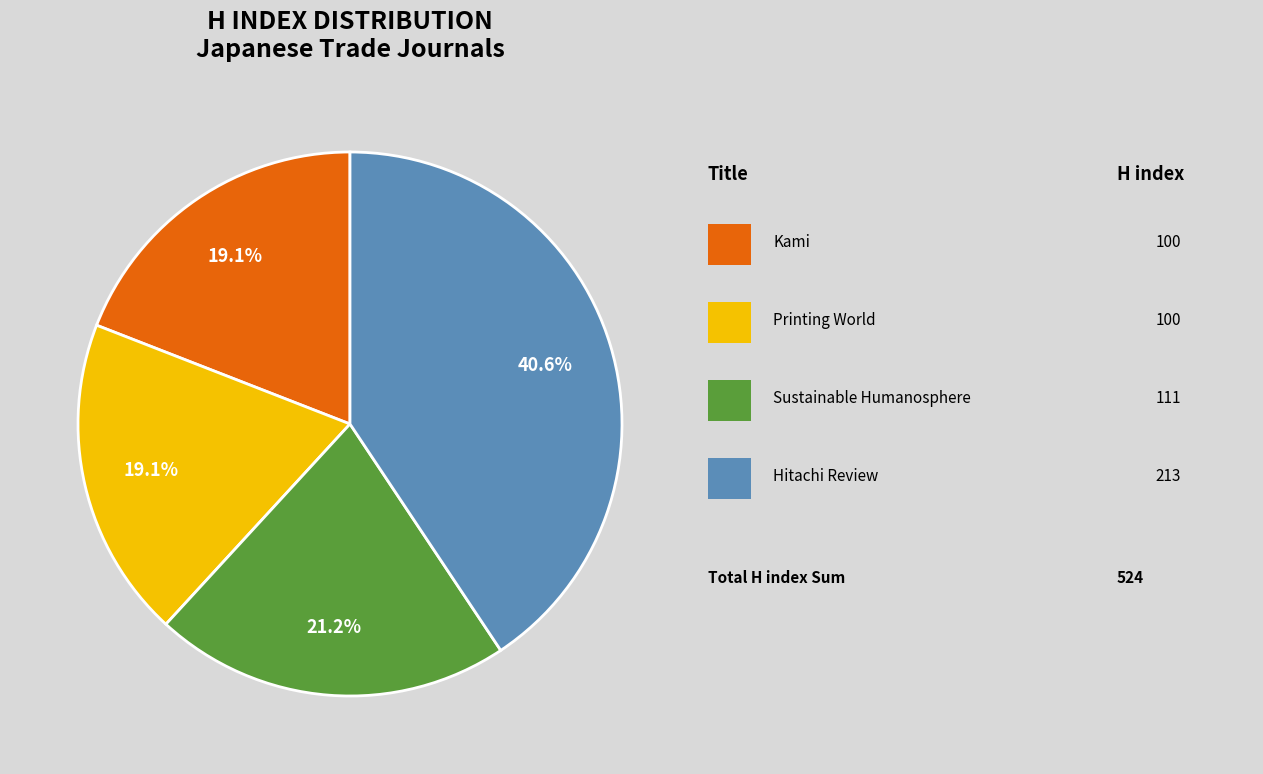

Is there any slice that represents more than half of the pie?

No